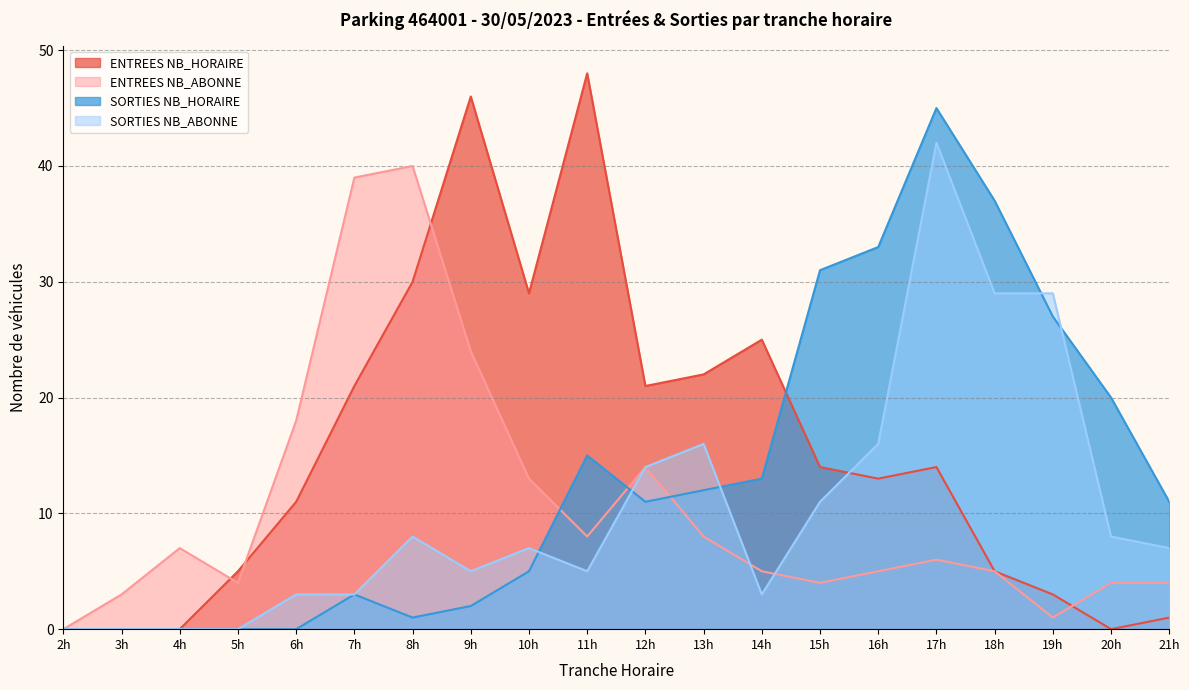

Reading left to right, what are all the values shown in this chart?

ENTREES NB_HORAIRE: 0	0	0	5	11	21	30	46	29	48	21	22	25	14	13	14	5	3	0	1
ENTREES NB_ABONNE: 0	3	7	4	18	39	40	24	13	8	14	8	5	4	5	6	5	1	4	4
SORTIES NB_HORAIRE: 0	0	0	0	0	3	1	2	5	15	11	12	13	31	33	45	37	27	20	11
SORTIES NB_ABONNE: 0	0	0	0	3	3	8	5	7	5	14	16	3	11	16	42	29	29	8	7